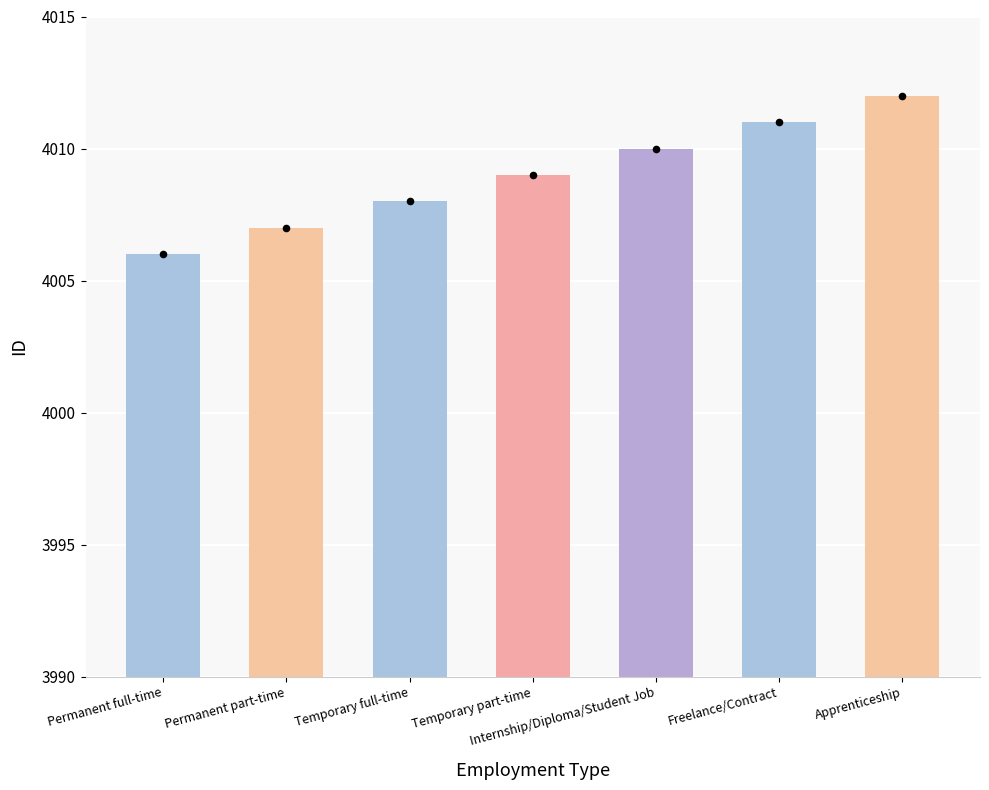

What is the ratio of the value at Permanent full-time to the value at Internship/Diploma/Student Job?

1.0